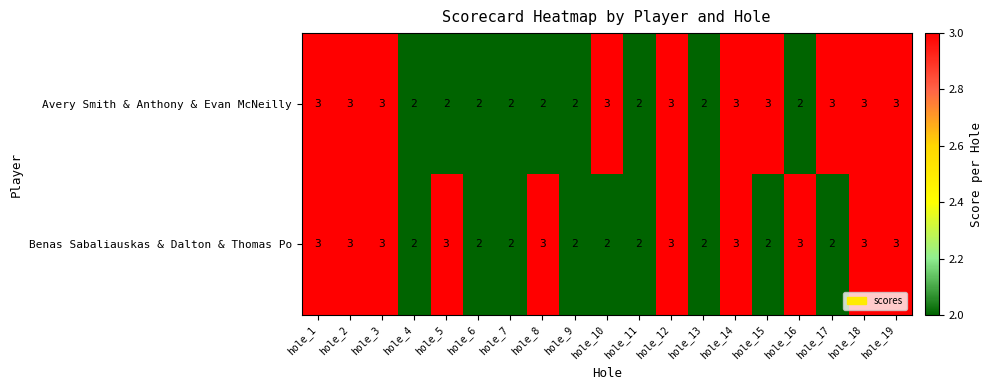

What is the total value across all series at hole_4?

4